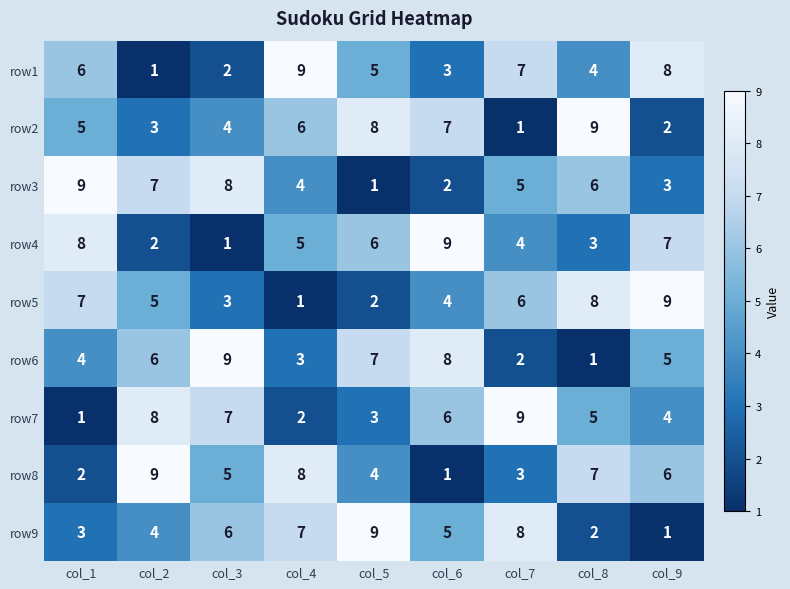

Rank the series at col_6 from highest to lowest value.

row4, row6, row2, row7, row9, row5, row1, row3, row8